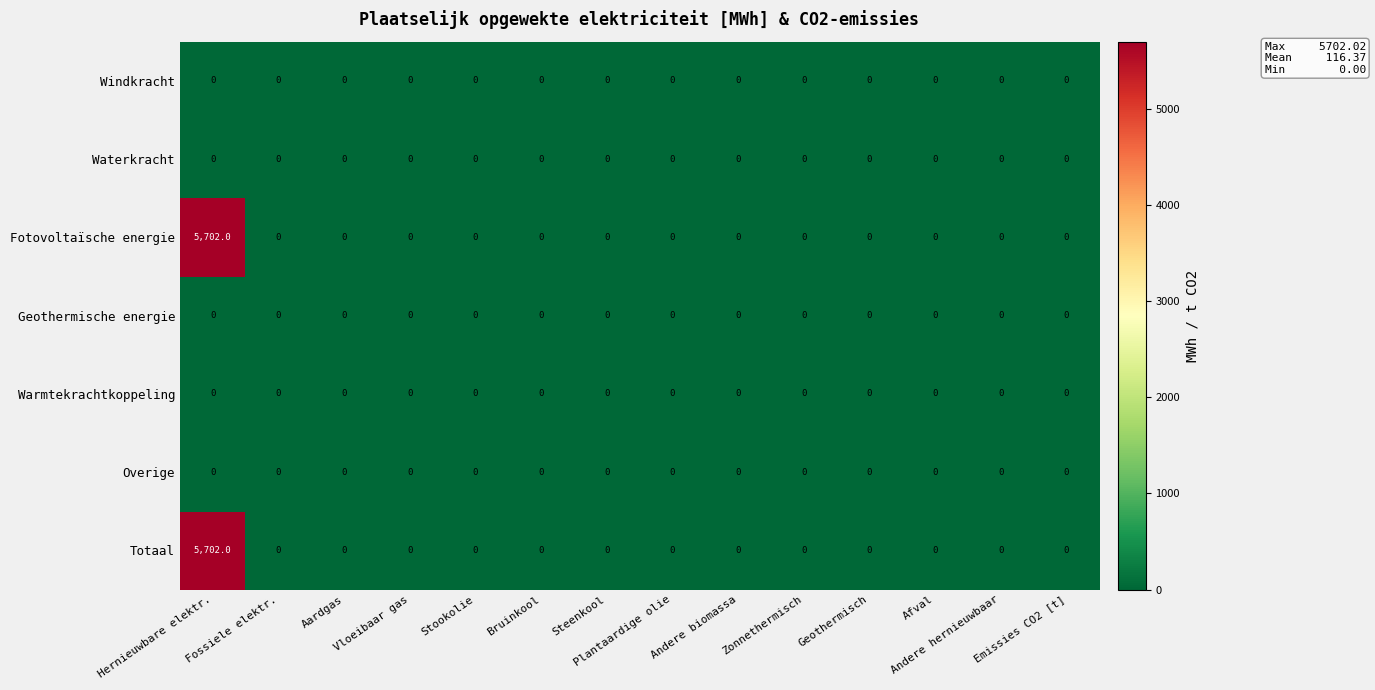

What is the sum of all Totaal values?

5702